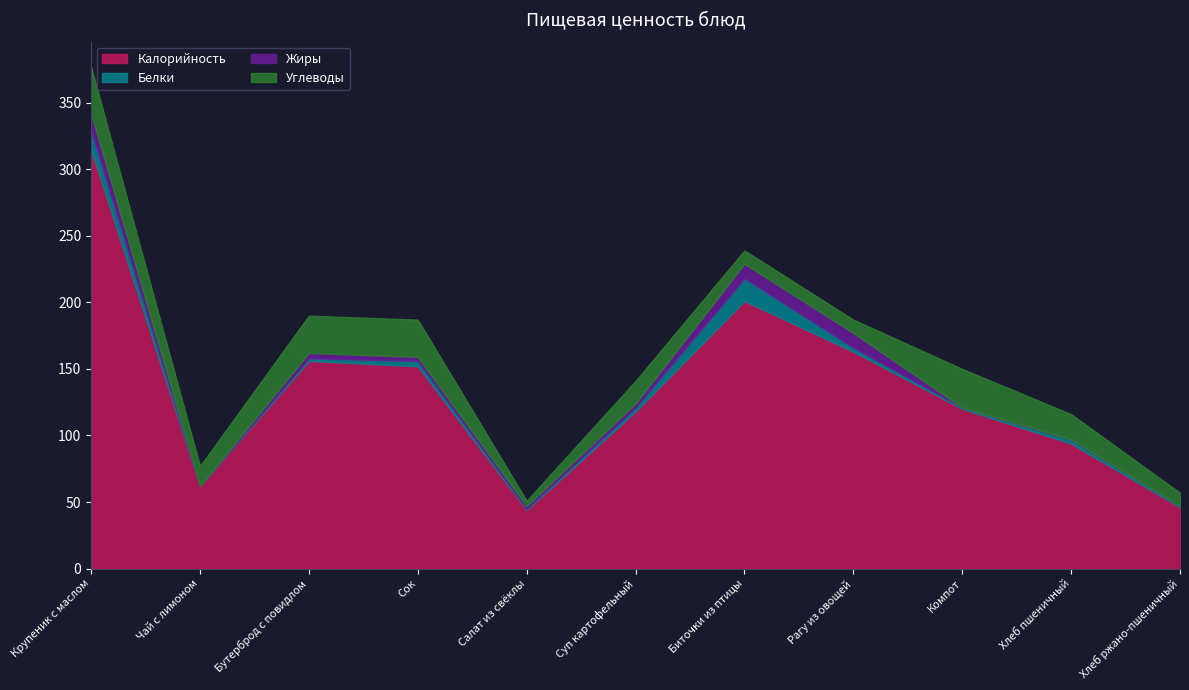

The value of Калорийность at Салат из свёклы is 68. True or false?

False